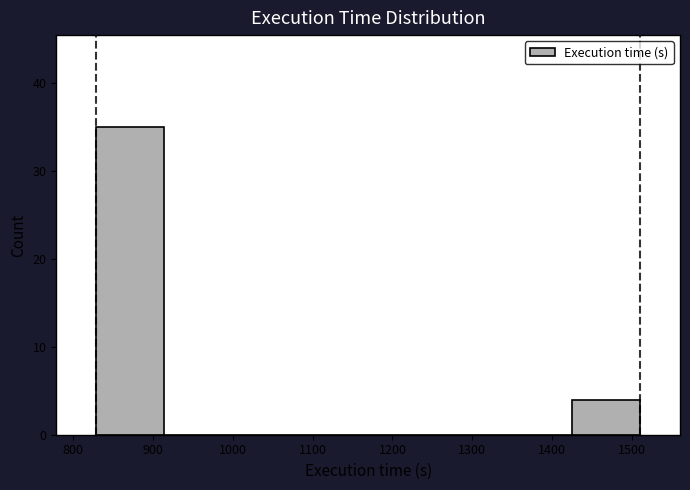

What is the height of the bar covering 830 to 910 on the x-axis? Neither the bar edges nor the heights are printed on the chart, so give them approximately, as read against the axes.

35